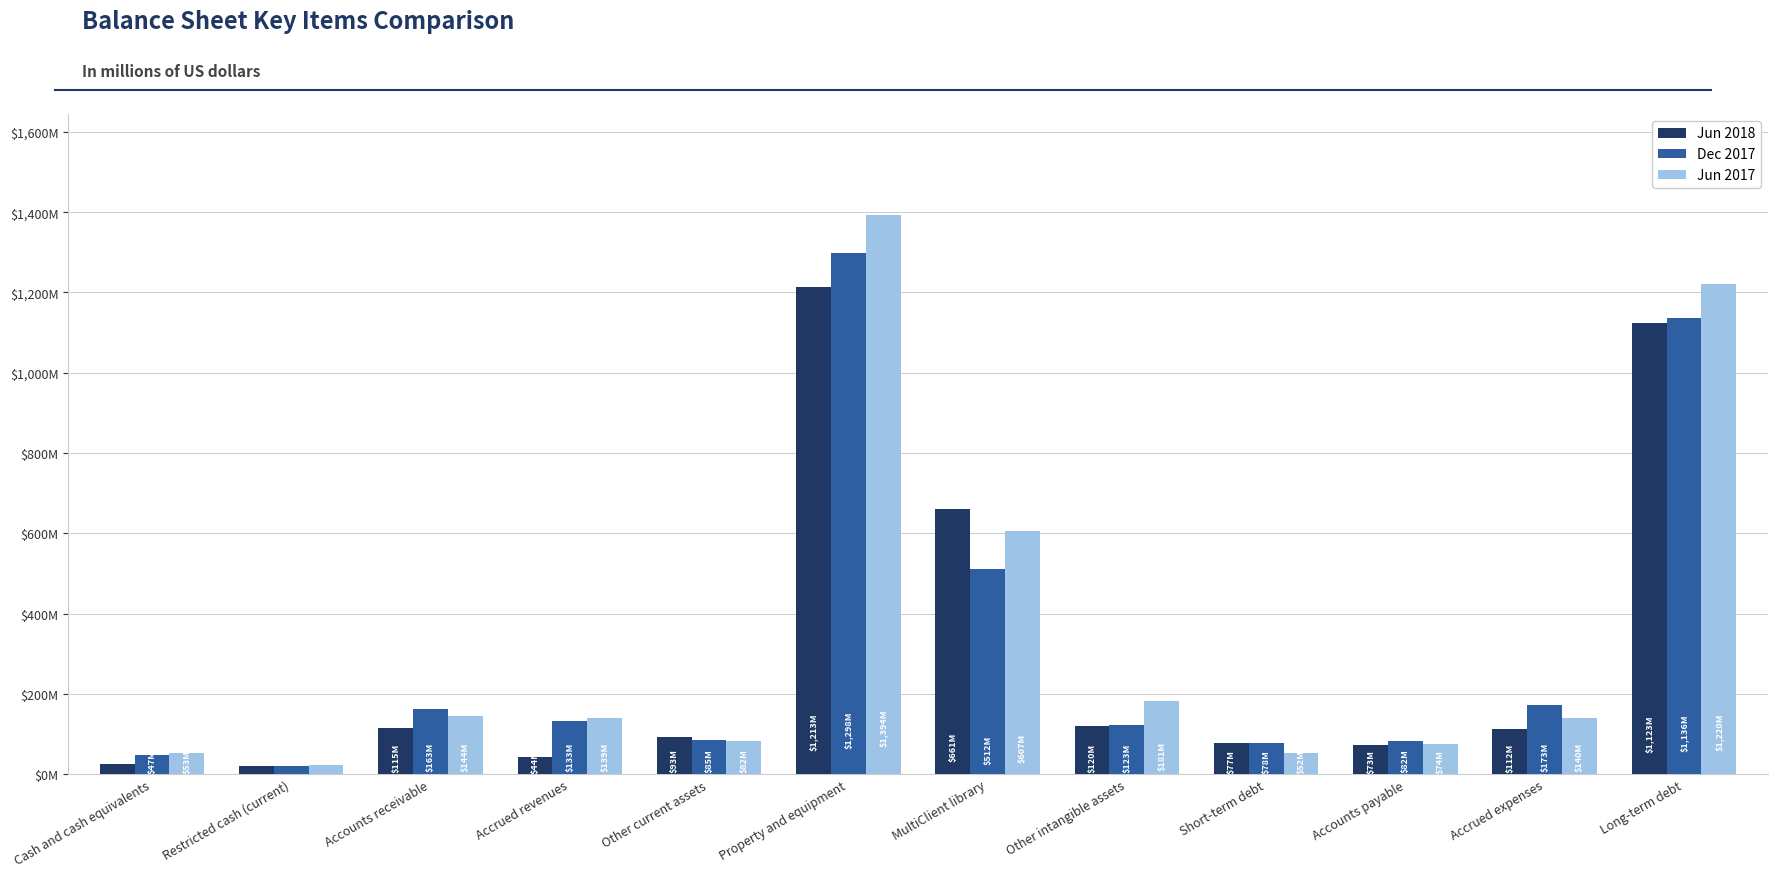

At Cash and cash equivalents, list the series in order from largest to smallest.

Jun 2017, Dec 2017, Jun 2018